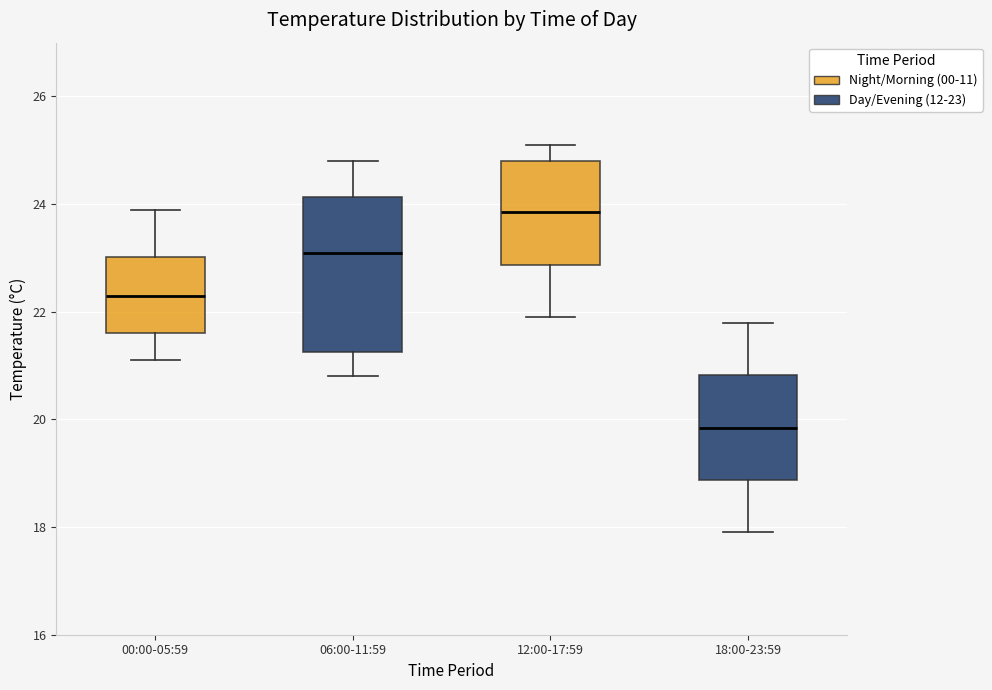

Comparing the boxes themselves (not the whiskers), which one is the tallest?

06:00-11:59